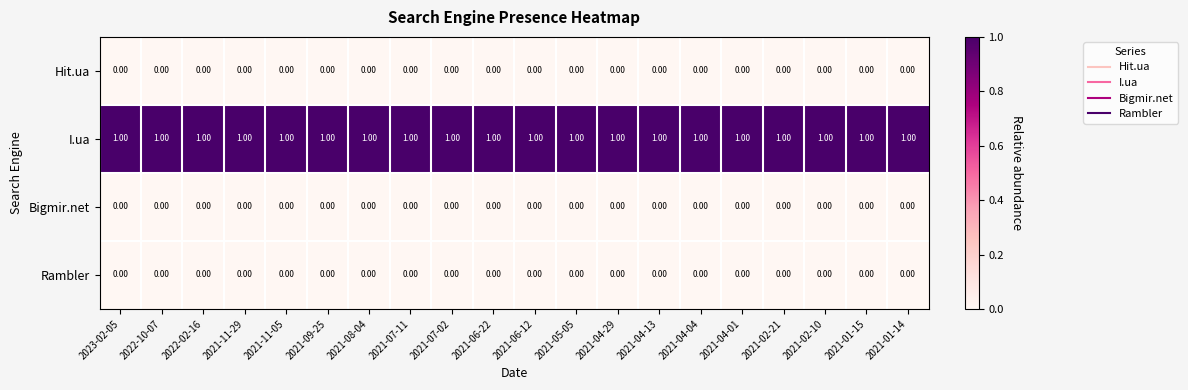

What is the total value across all series at 2021-01-15?

1